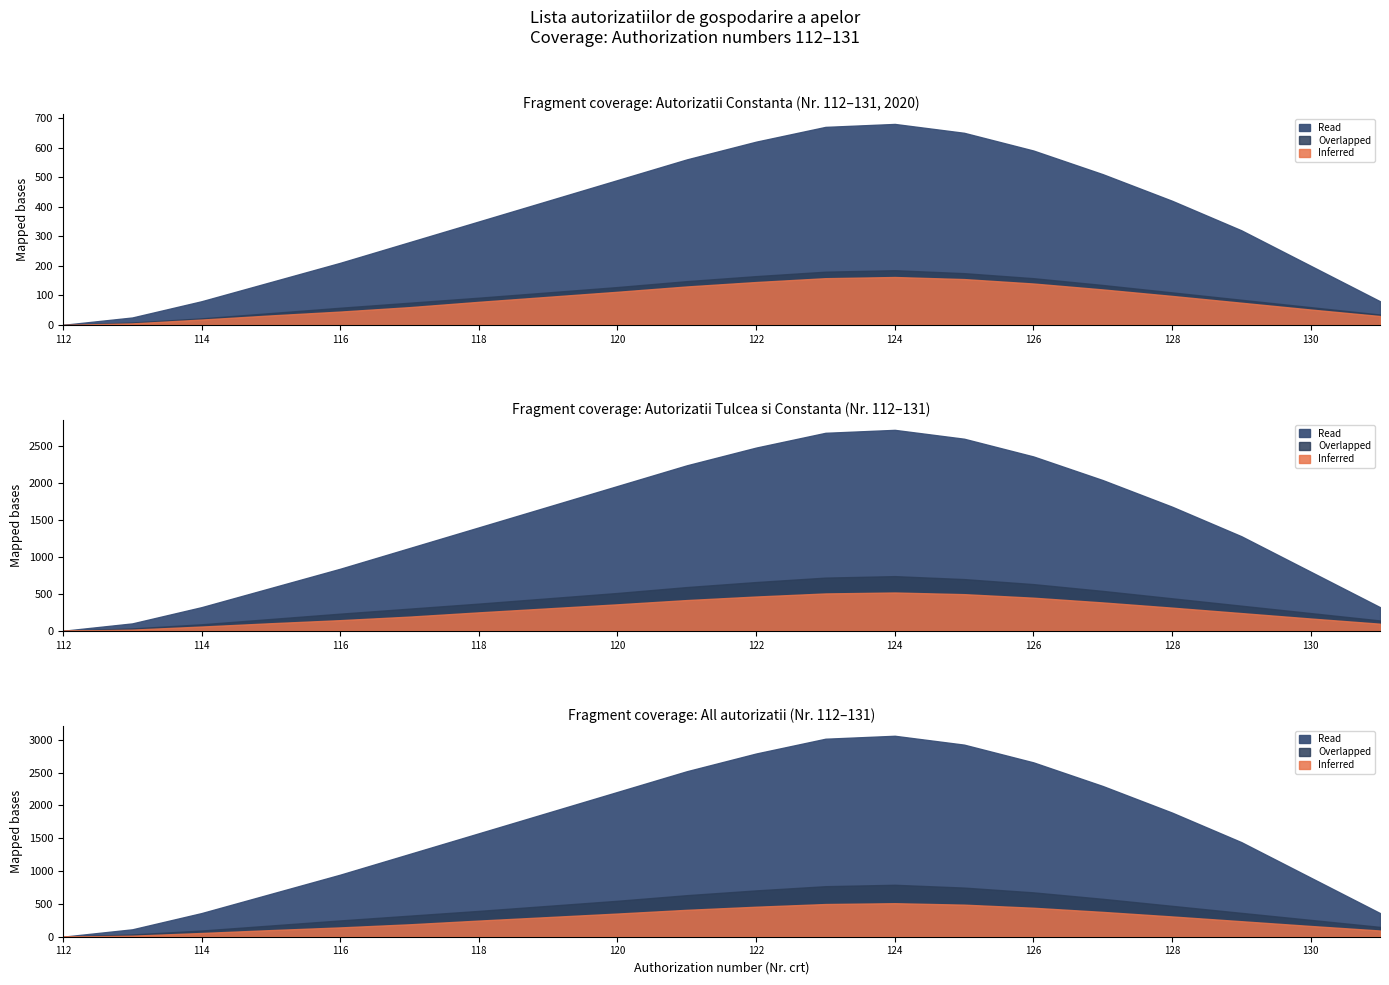

At which category does Overlapped reach its first local peak?

124